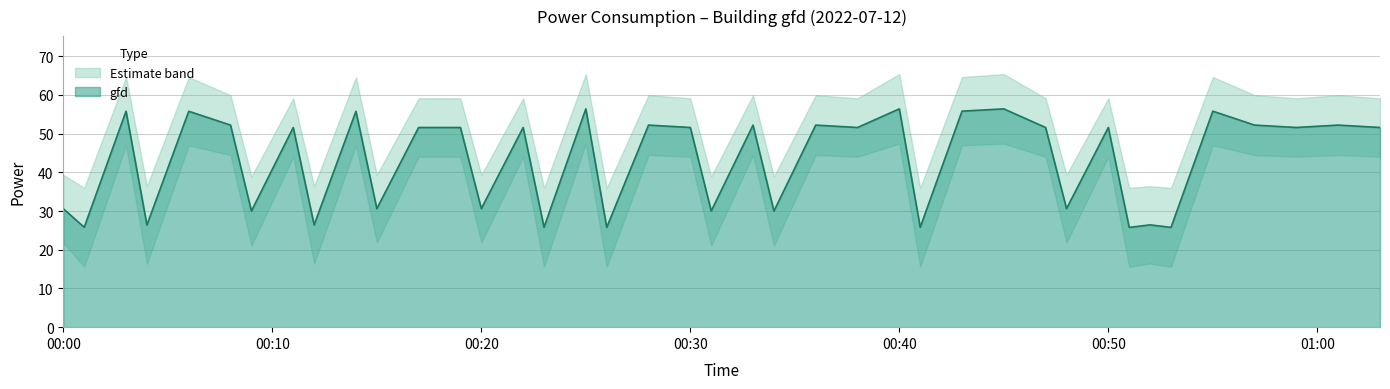

What is the lowest value of the gfd series?

25.8